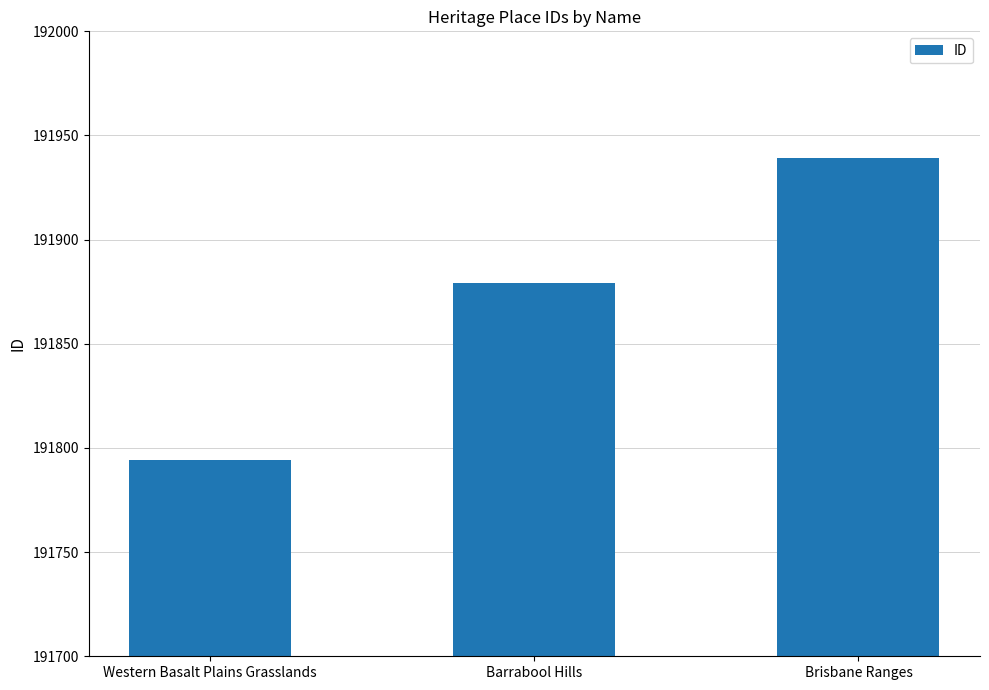

Does the chart contain stacked bars?

No